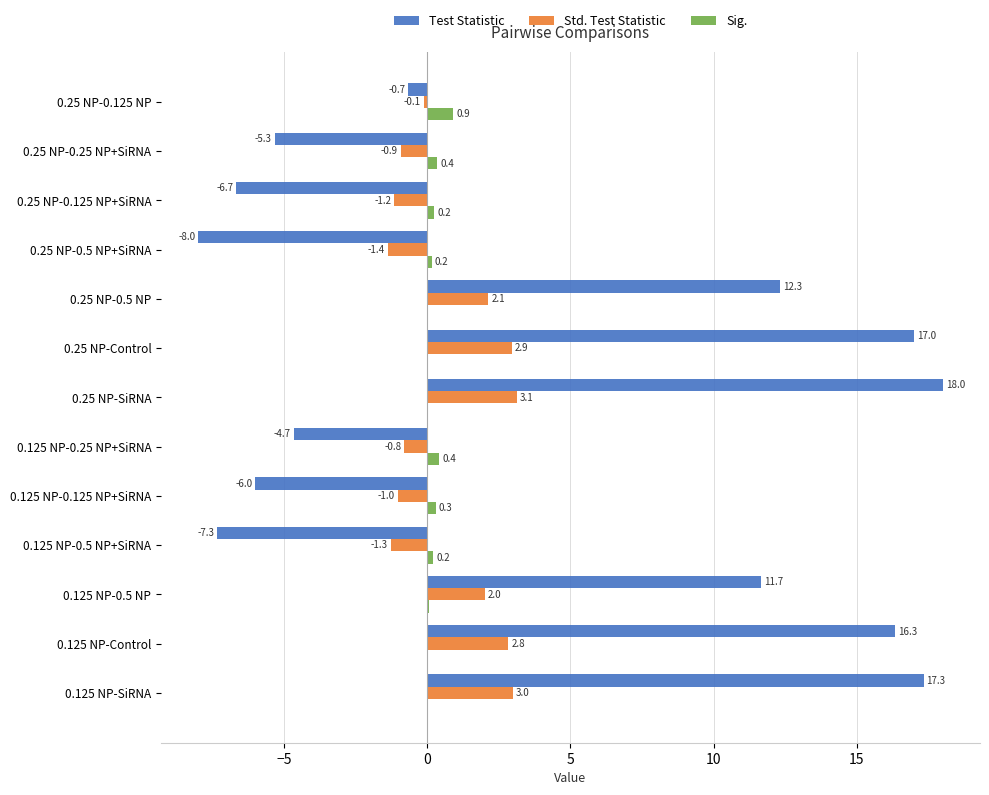

How many data points does each series have?

13